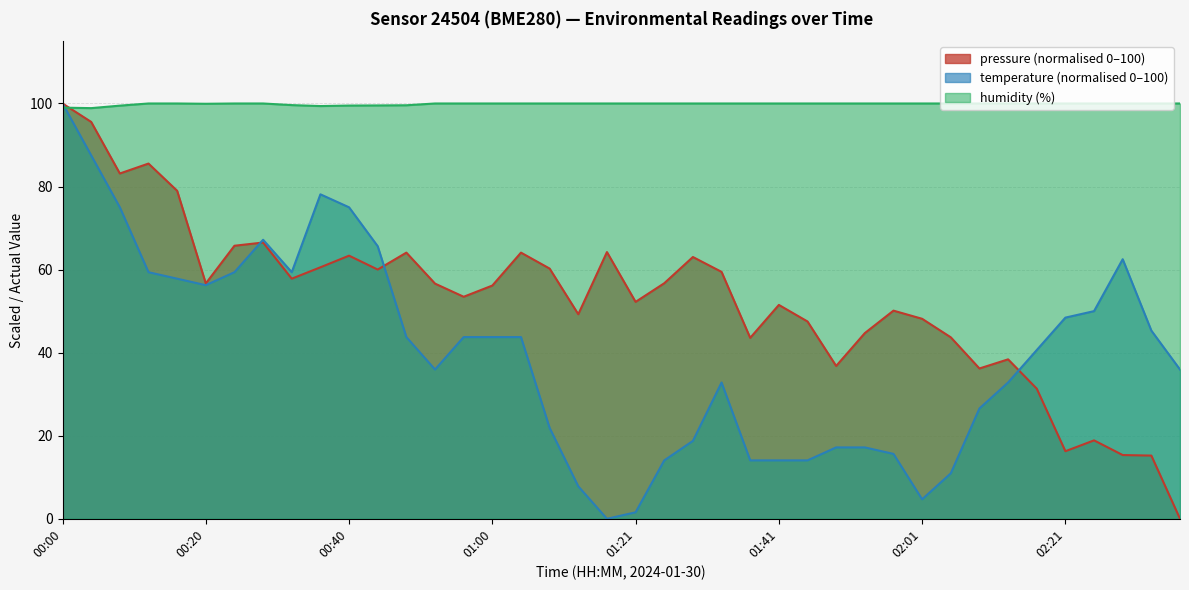

Between which two adjacent categories do humidity and temperature first intersect?

00:00 and 00:04